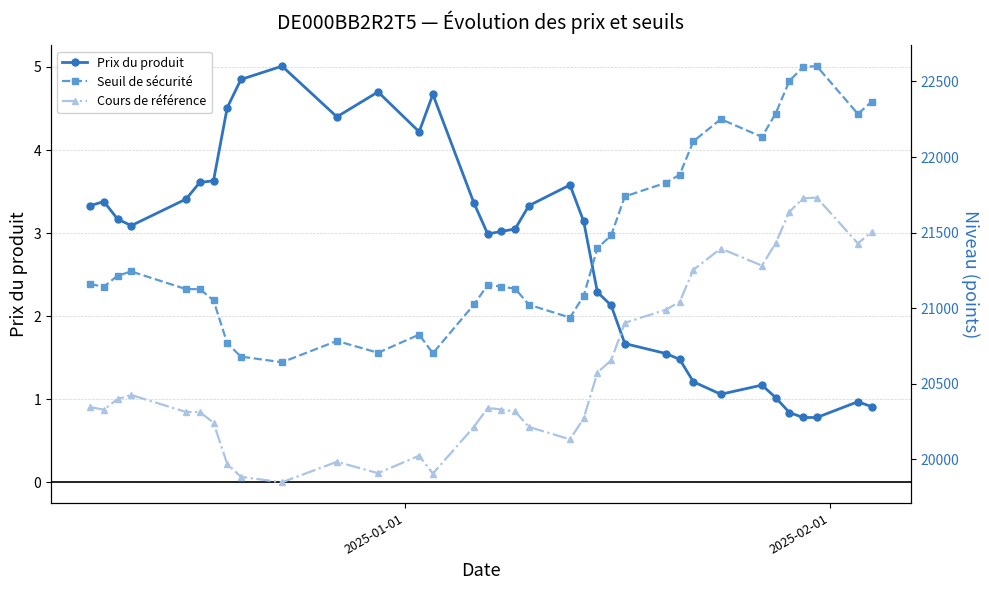

What is the lowest value of the Prix du produit series?

0.8